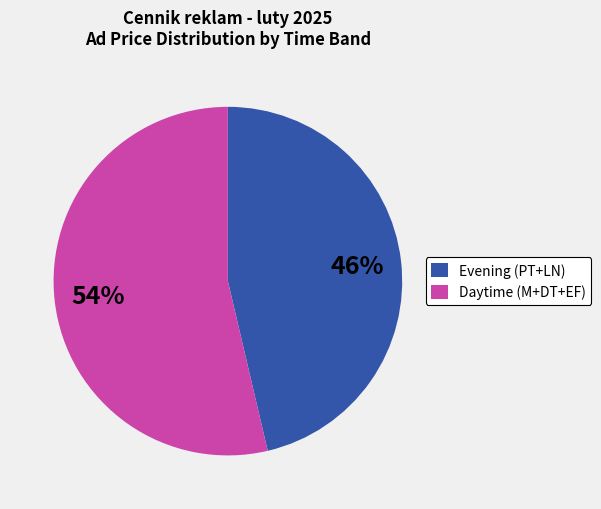

What is the smallest slice in the pie chart?

Evening (PT+LN)